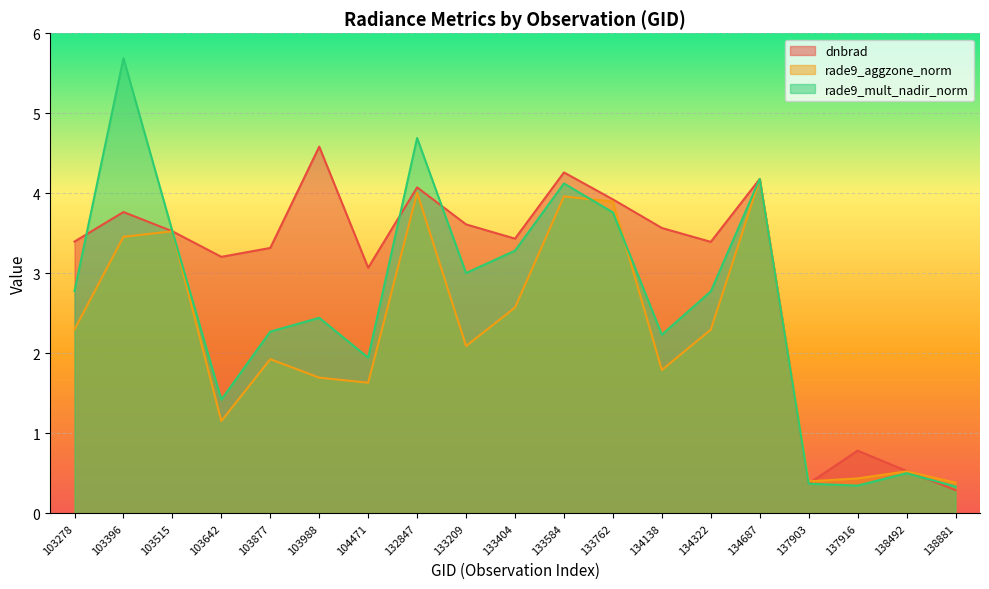

What is the difference between the maximum and minimum values in the dnbrad series?

4.3